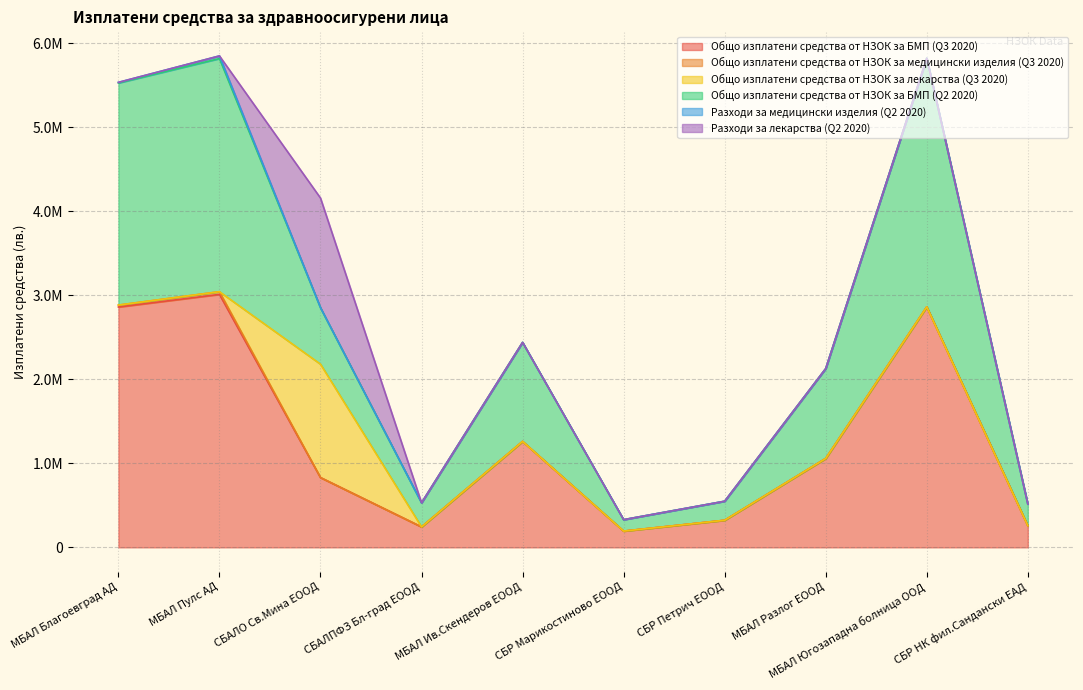

Which series has the largest range (max minus min)?

Общо изплатени средства от НЗОК за БМП (Q2 2020)